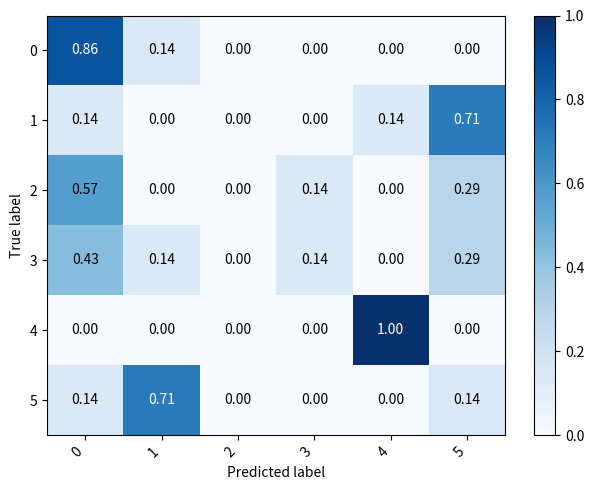

Is the value of 0 at 5 greater than the value of 2 at 3?

No